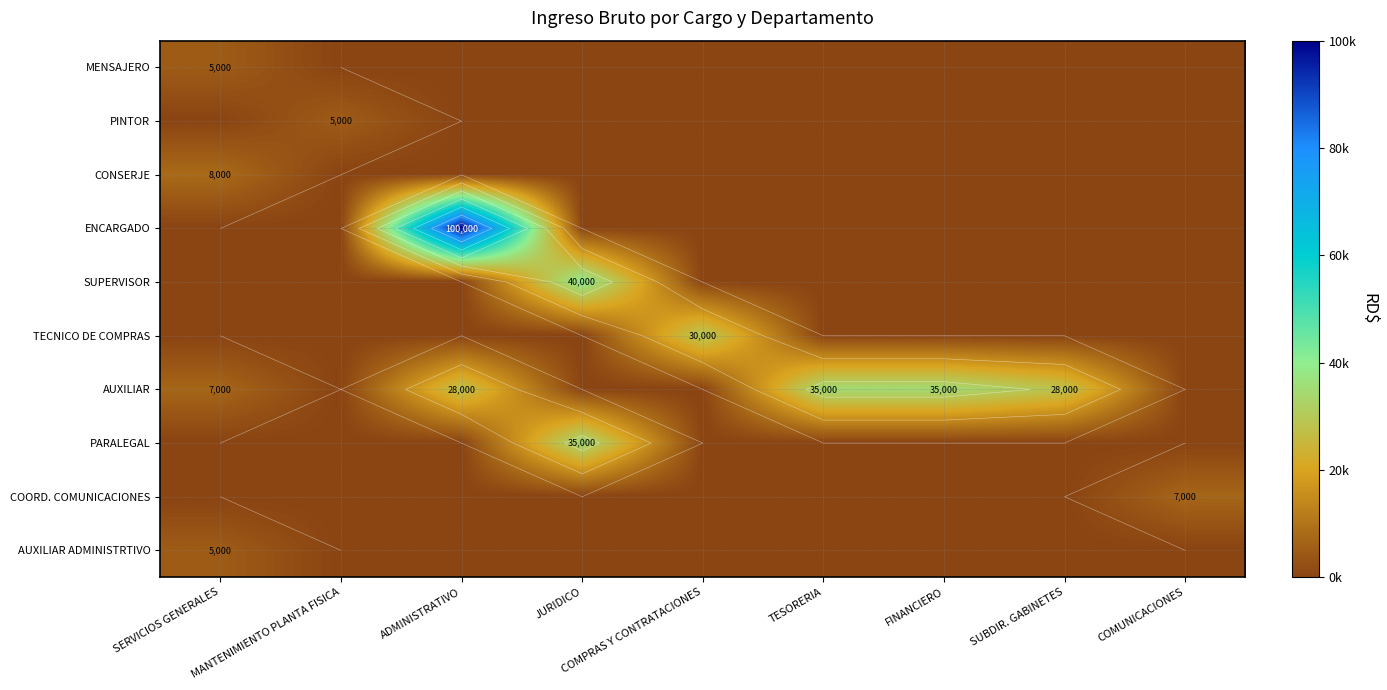

What is the greatest value displayed?

100000